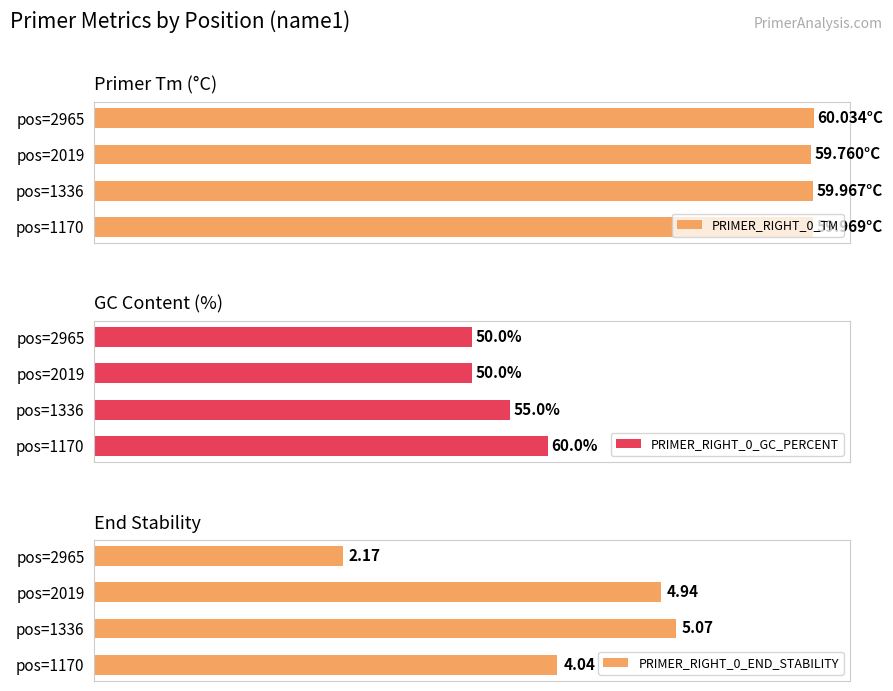

List the labels in order of PRIMER_RIGHT_0_END_STABILITY value, smallest first.

pos=2965, pos=1170, pos=2019, pos=1336